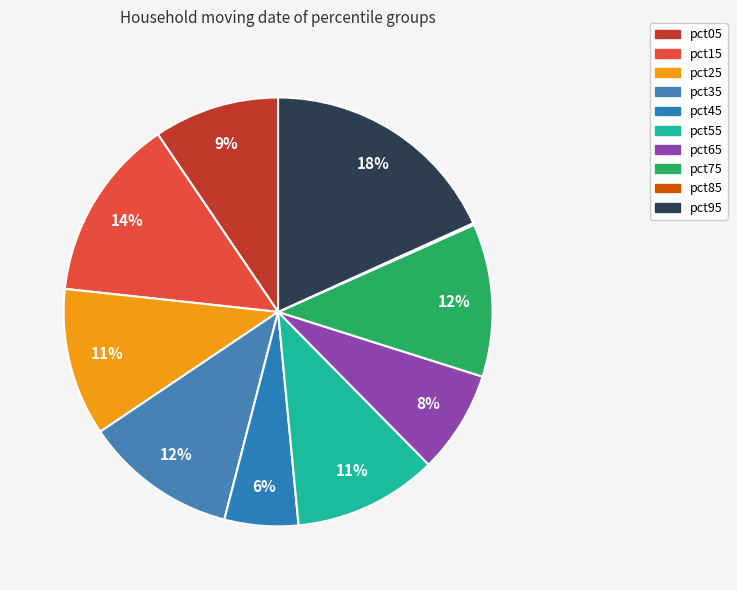

To the nearest percent, what is the combined percentage of pct25 and pct55?

22%